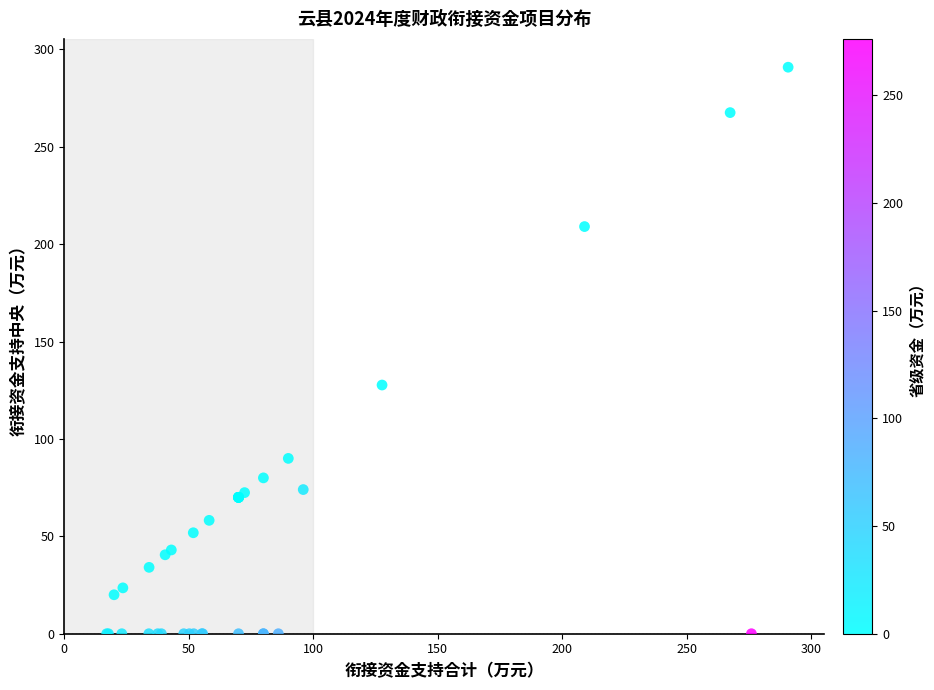

What Y value in the scatter plot is closest to 145?

127.7